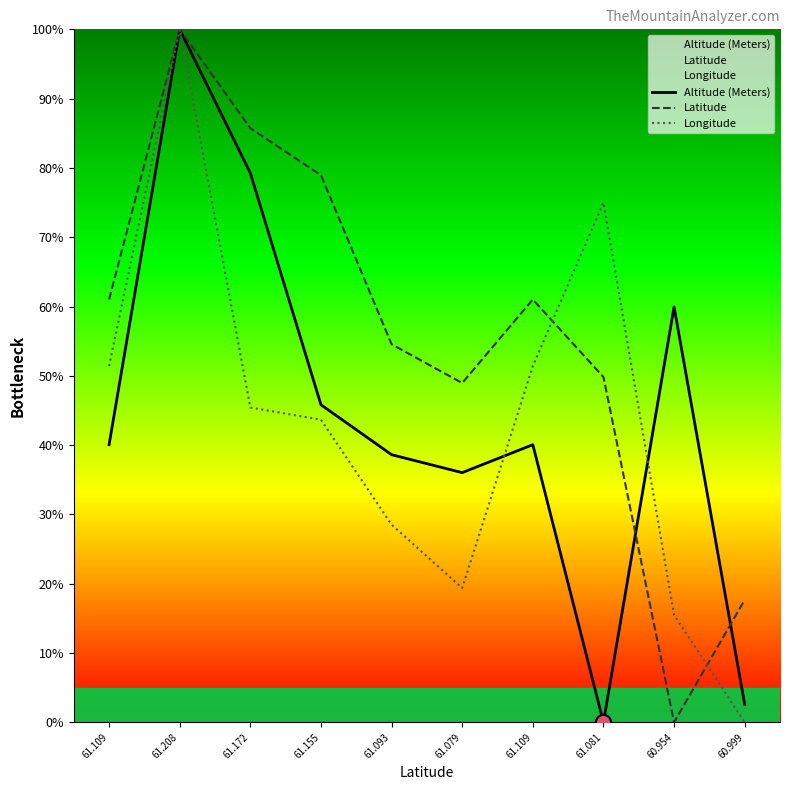

What are all the series names shown in the legend?

Altitude (Meters), Latitude, Longitude